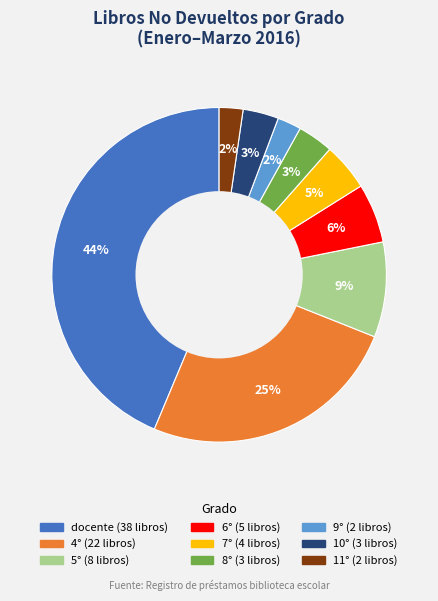

Is it true that 9° is 10% of the pie?

False